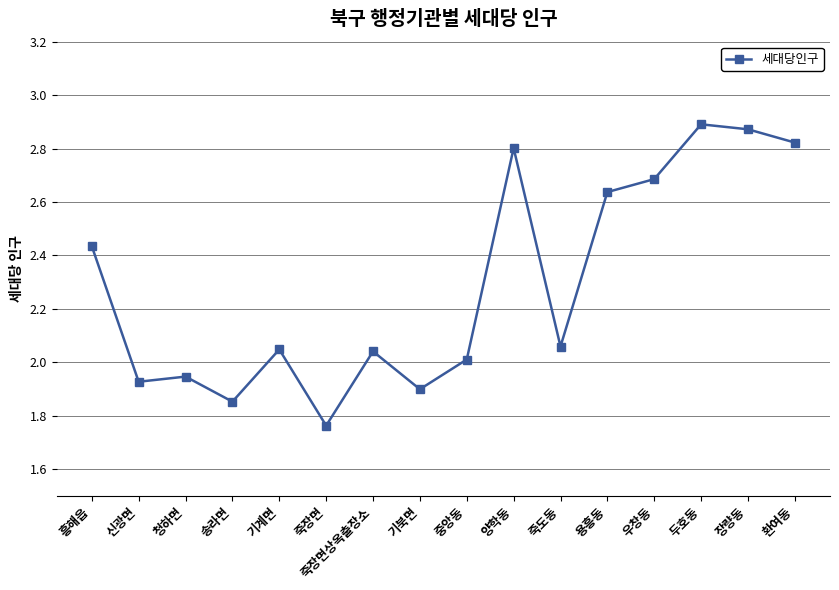

What is the sum of the values at 환여동 and 기계면?

4.9